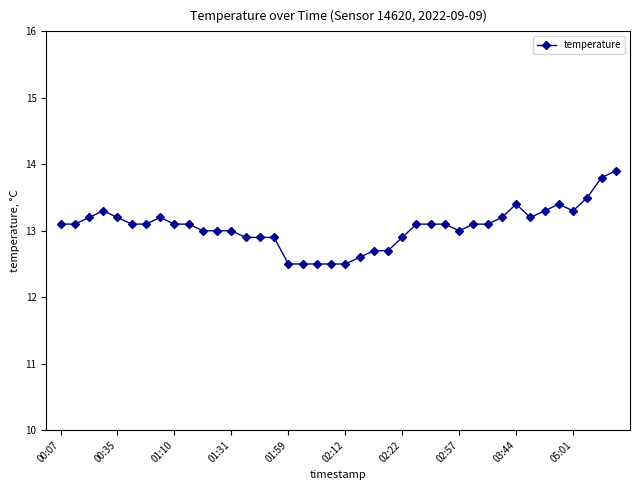

What is the smallest value displayed?

12.5